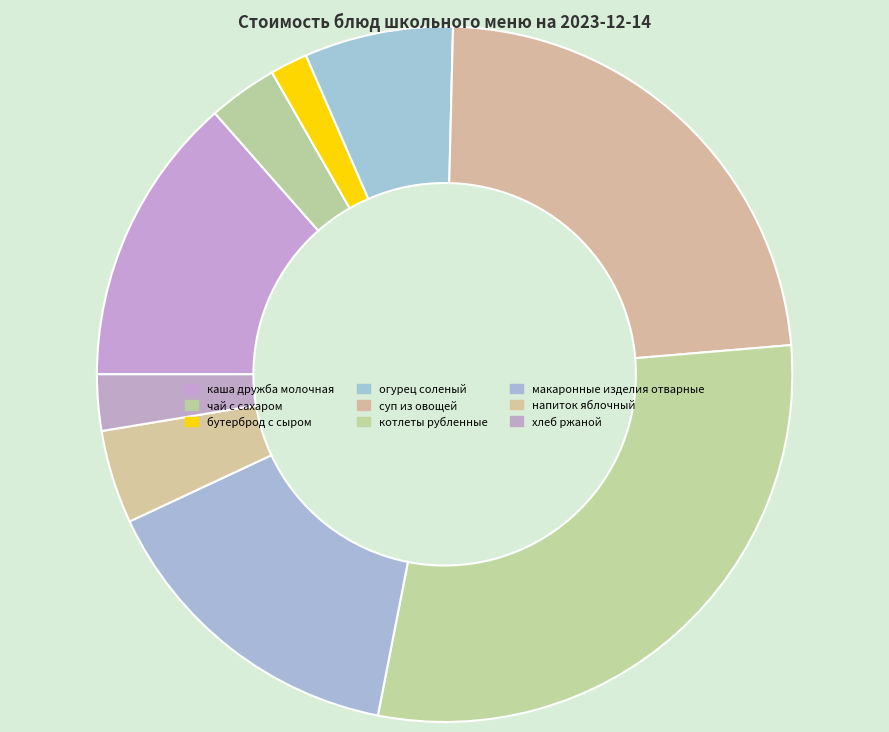

To the nearest percent, what portion does котлеты рубленные represent?

29%